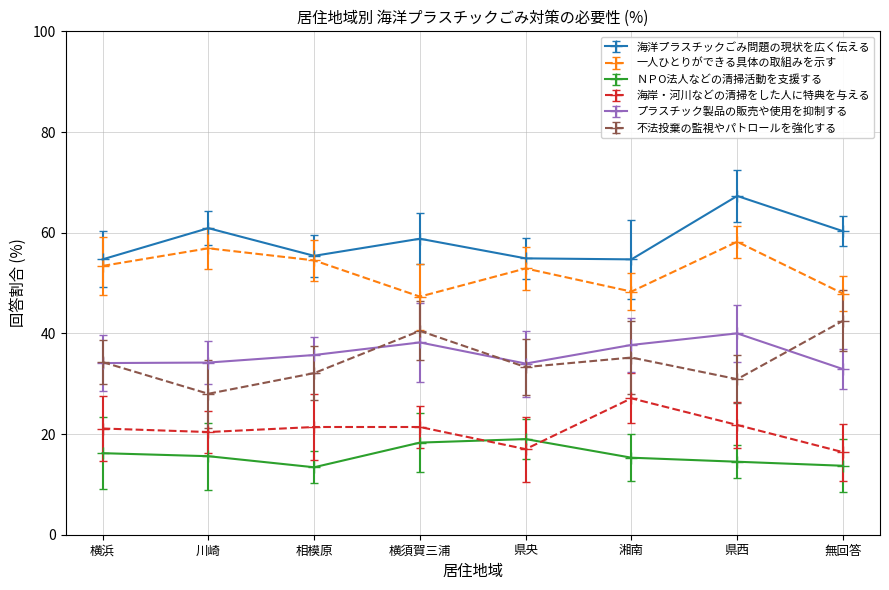

The value of 一人ひとりができる具体の取組みを示す at 無回答 is 65.0. True or false?

False